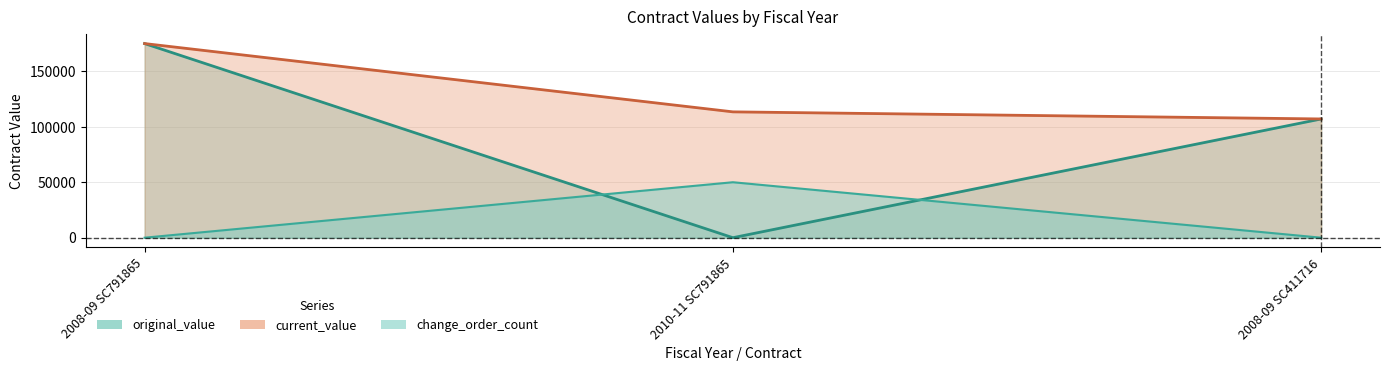

What are all the series names shown in the legend?

original_value, current_value, change_order_count